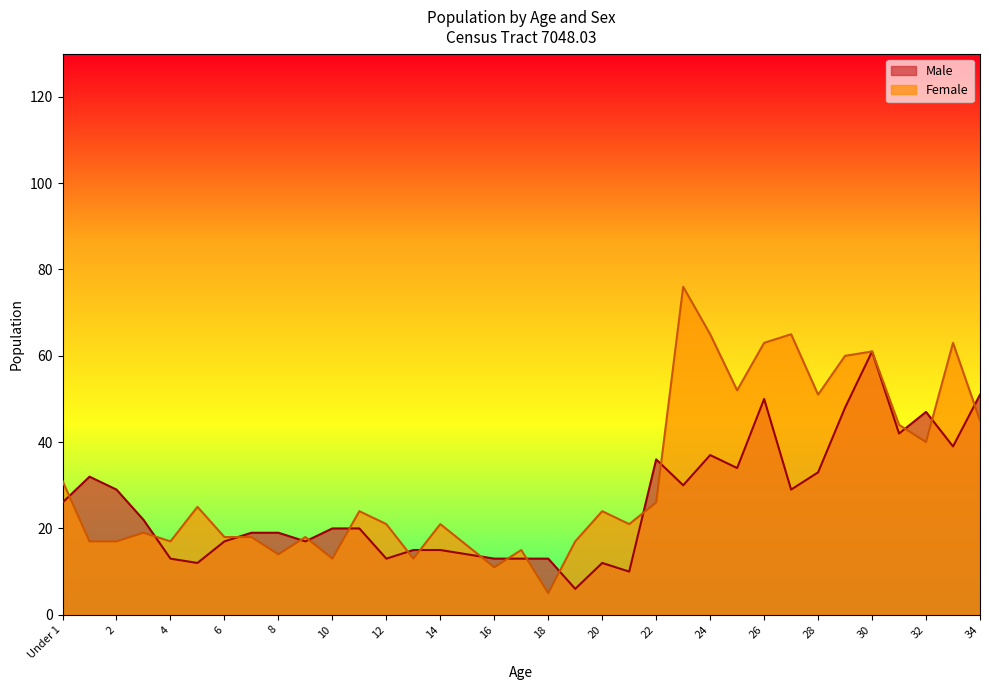

What is the difference between the maximum and minimum values in the Male series?

55